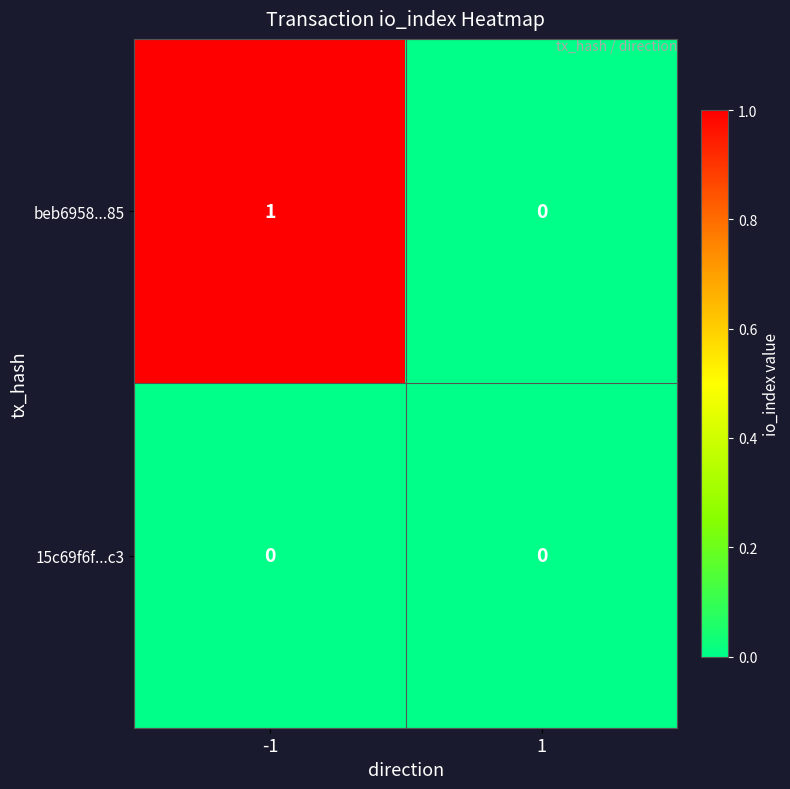

Which series has the largest total across all categories?

beb6958...85